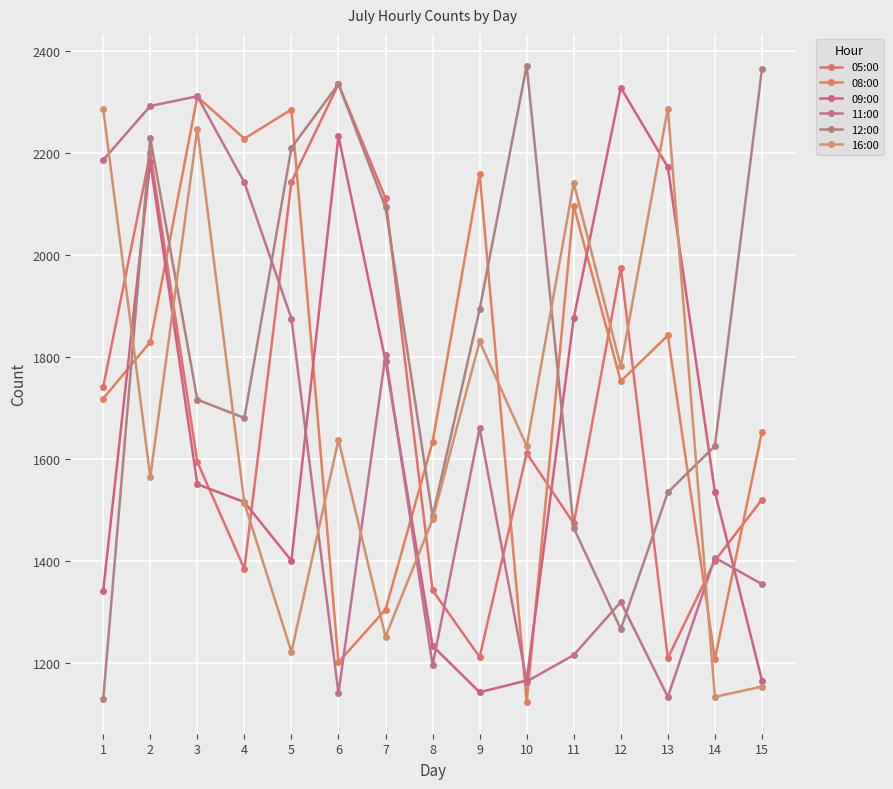

At how many categories does at least one series exceed 2248?

9